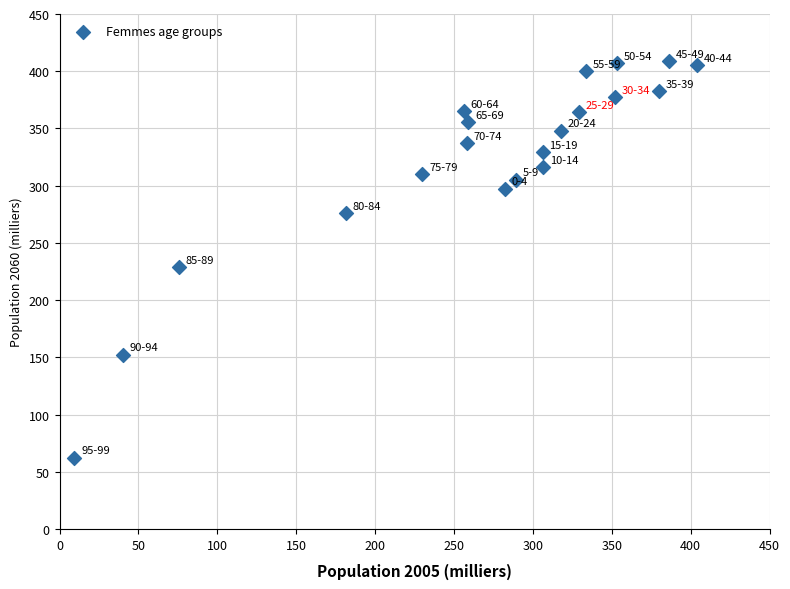

What is the range of X values (max minus min)?

394.6